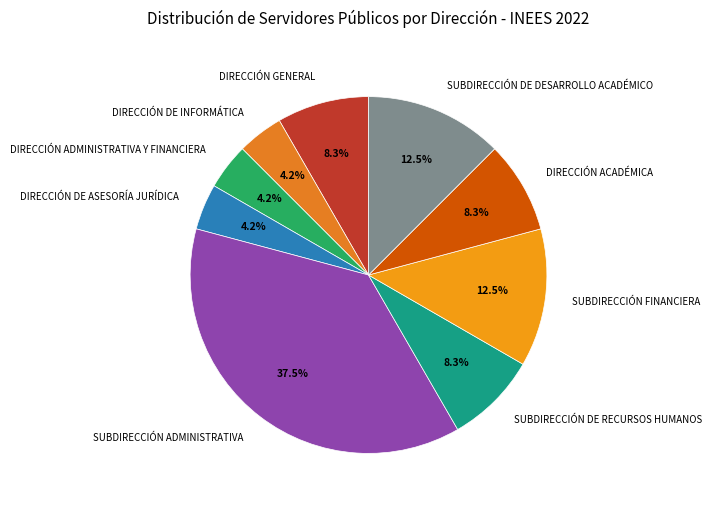

What percentage is NOT represented by SUBDIRECCIÓN DE RECURSOS HUMANOS?

91.7%